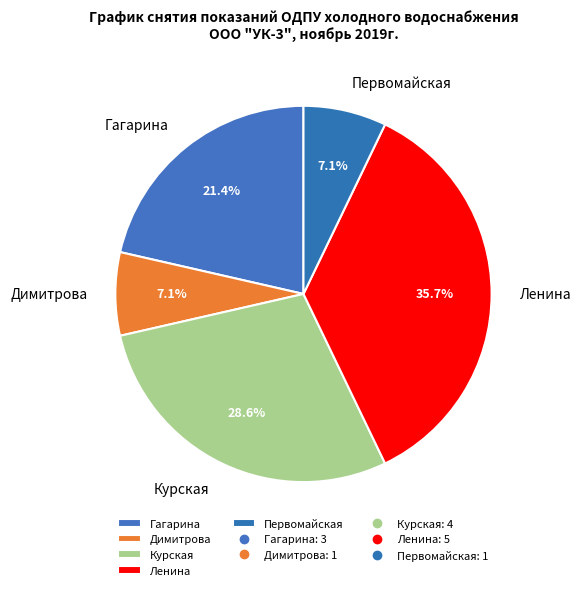

Does any single category account for the majority?

No